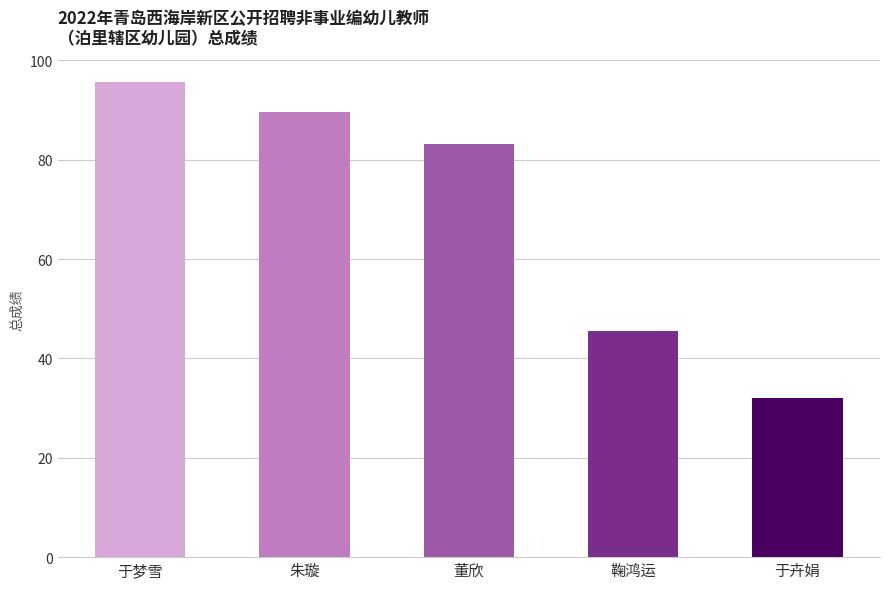

How many data points does each series have?

5